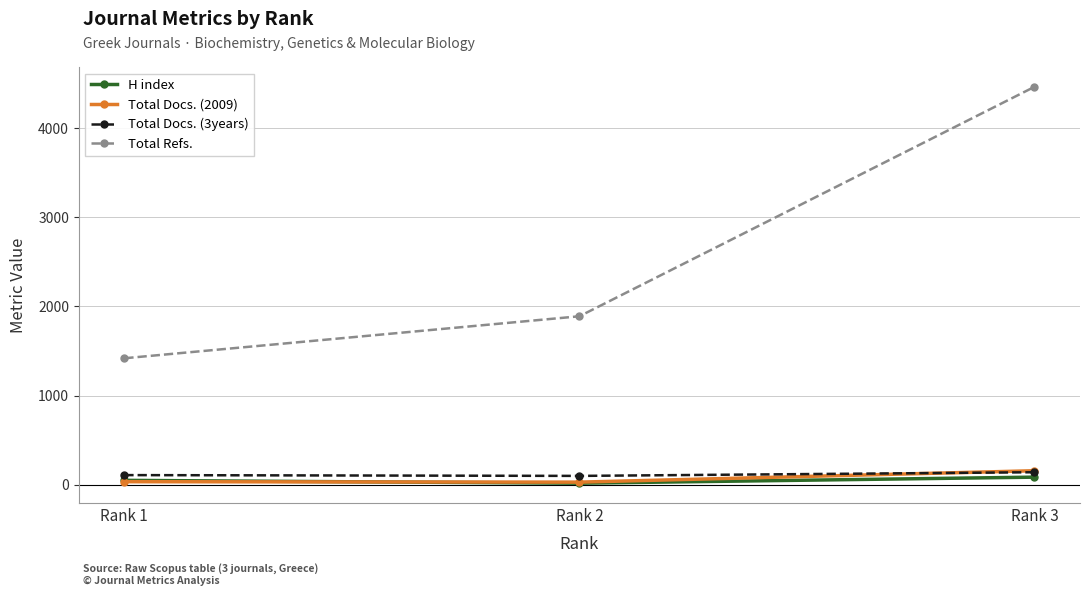

Is the value of Total Docs. (3years) at Rank 2 greater than the value of Total Refs. at Rank 2?

No